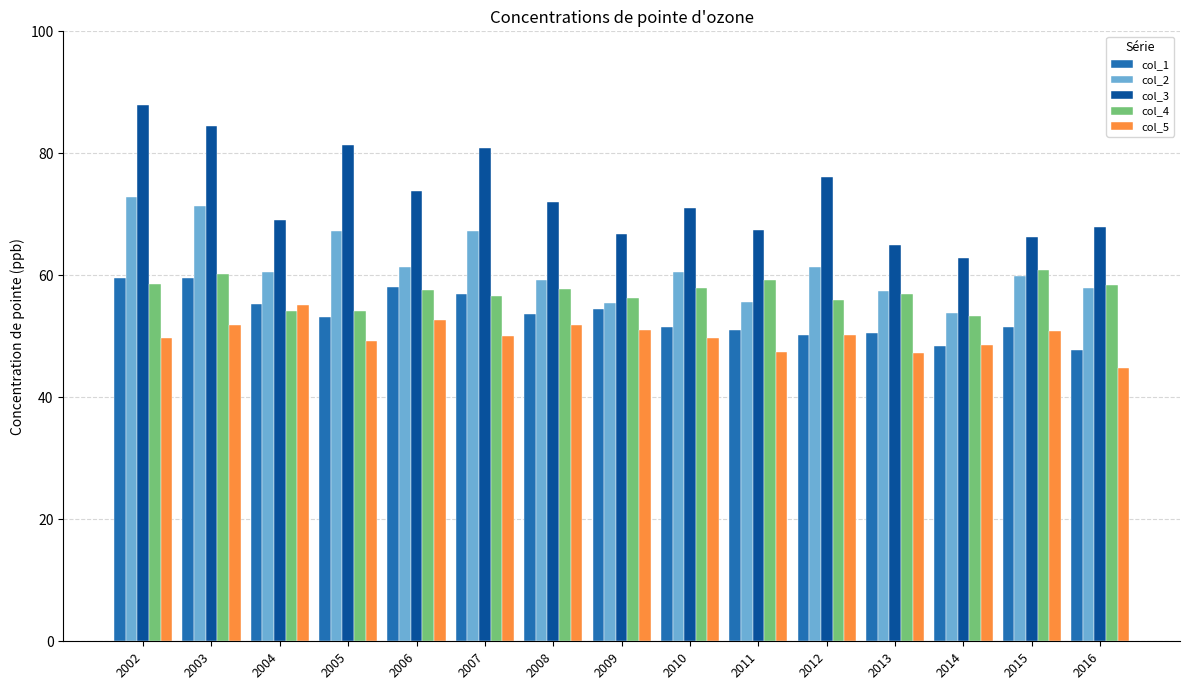

List the series in order of their peak value, lowest first.

col_5, col_1, col_4, col_2, col_3